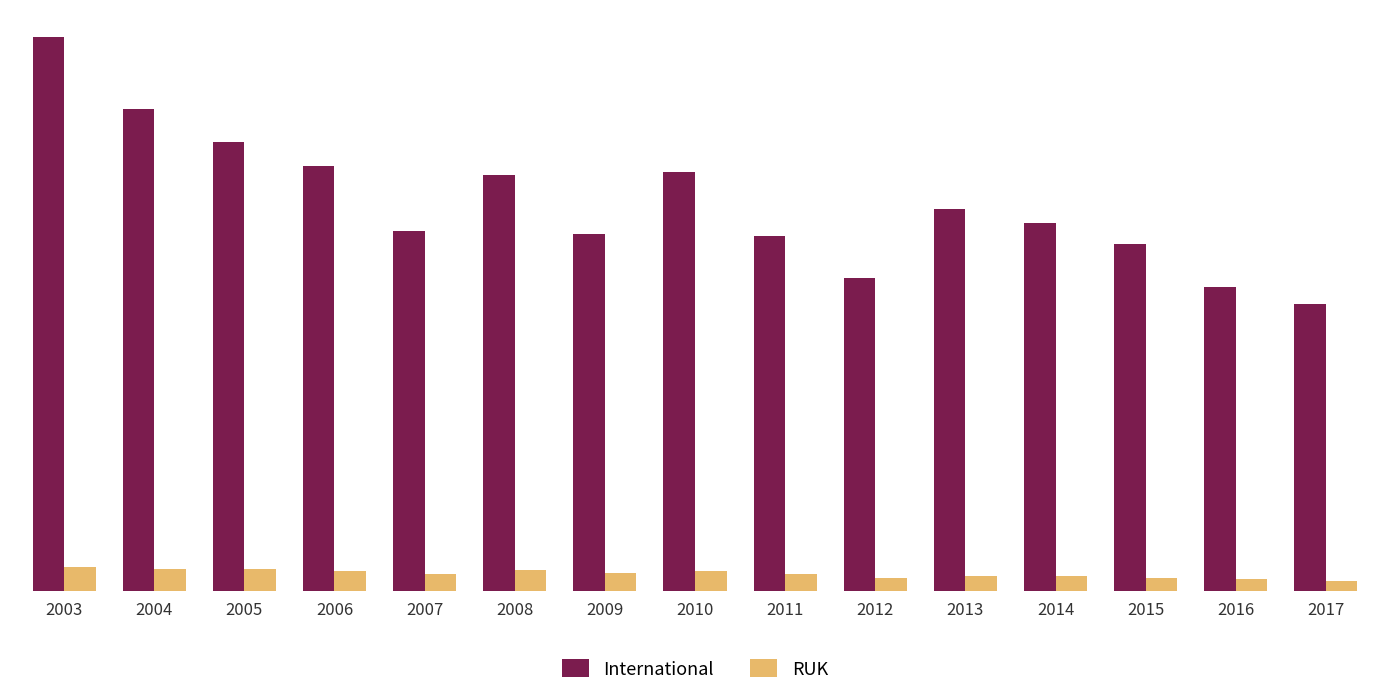

Are the bars grouped side by side (vs. stacked)?

Yes